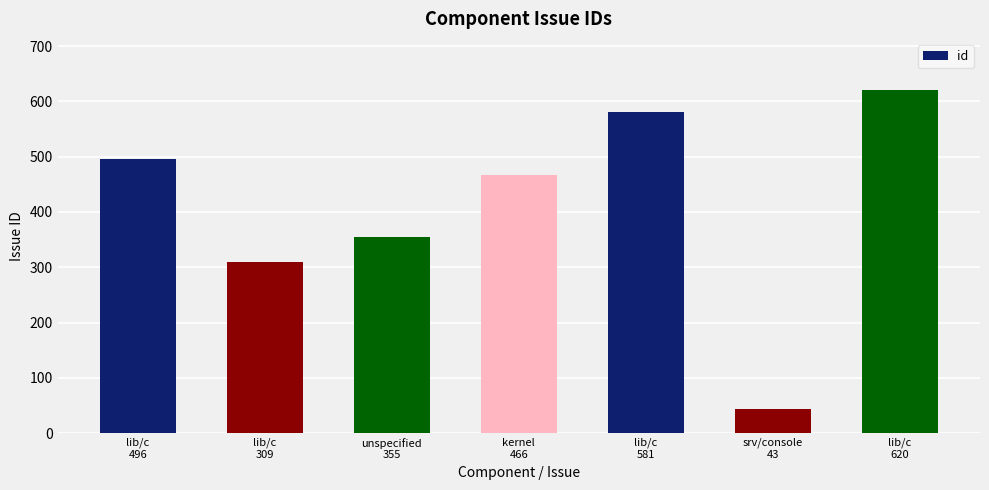

Which has a higher value, lib/c
309 or lib/c
581?

lib/c
581